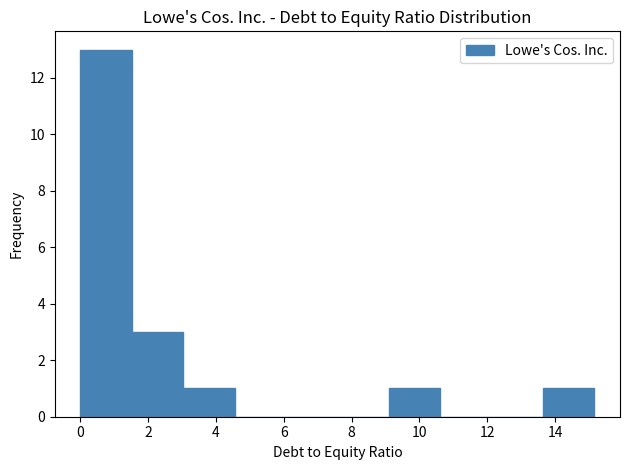

What is the height of the bar covering 9.0 to 10.6 on the x-axis? Neither the bar edges nor the heights are printed on the chart, so give them approximately, as read against the axes.

1